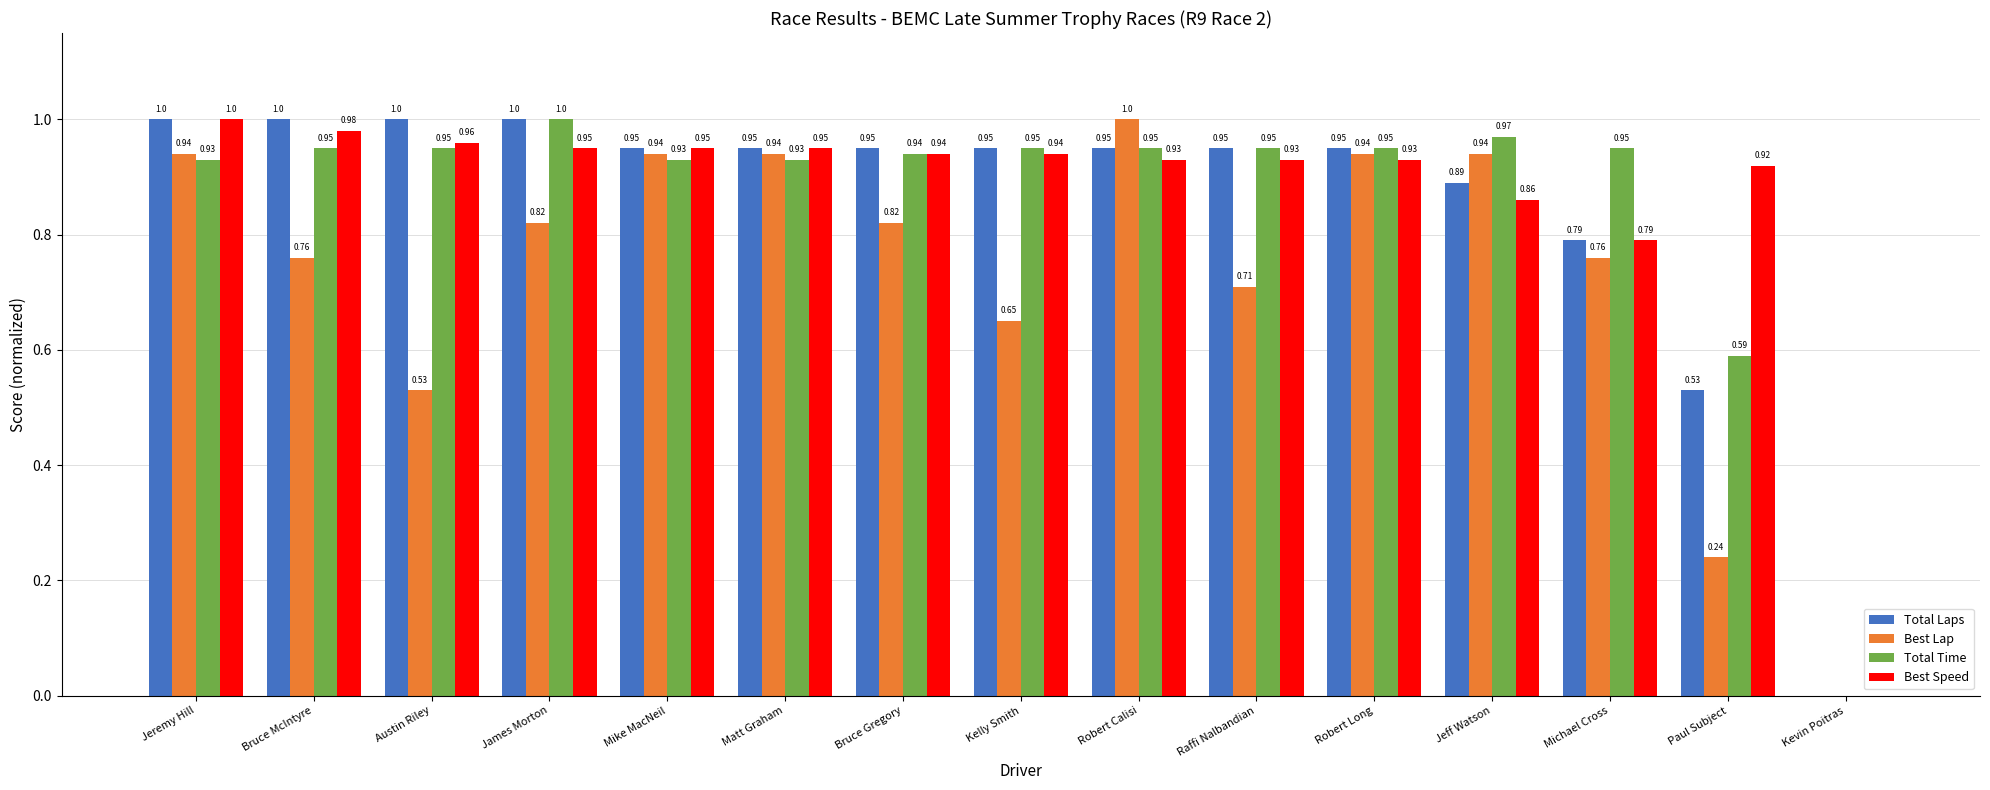

Between Austin Riley and Mike MacNeil, which series saw the biggest shift?

Best Lap